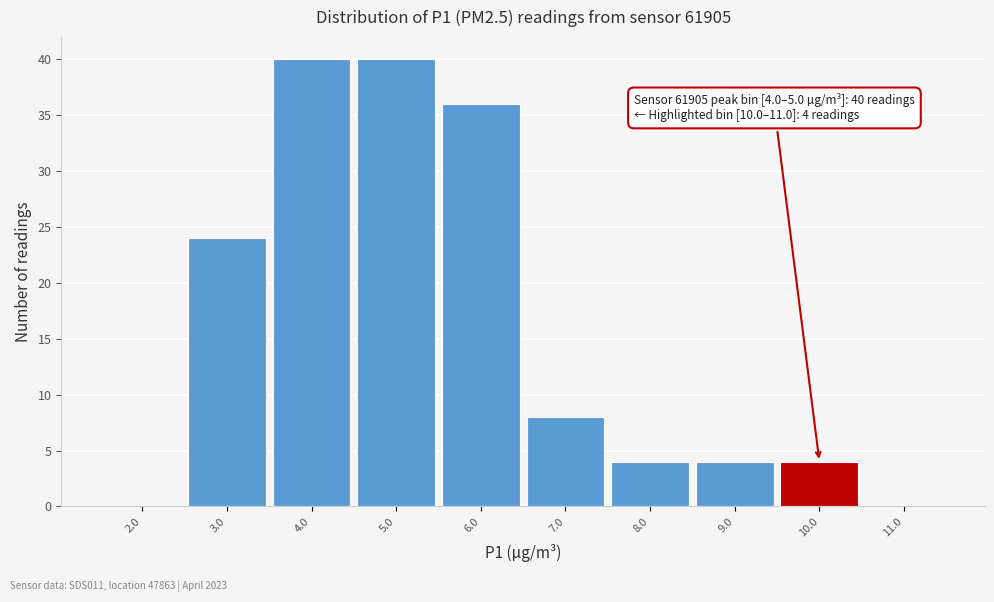

Reading right to left, extract all data points from this chart.

11.0=0	10.0=4	9.0=4	8.0=4	7.0=8	6.0=36	5.0=40	4.0=40	3.0=24	2.0=0